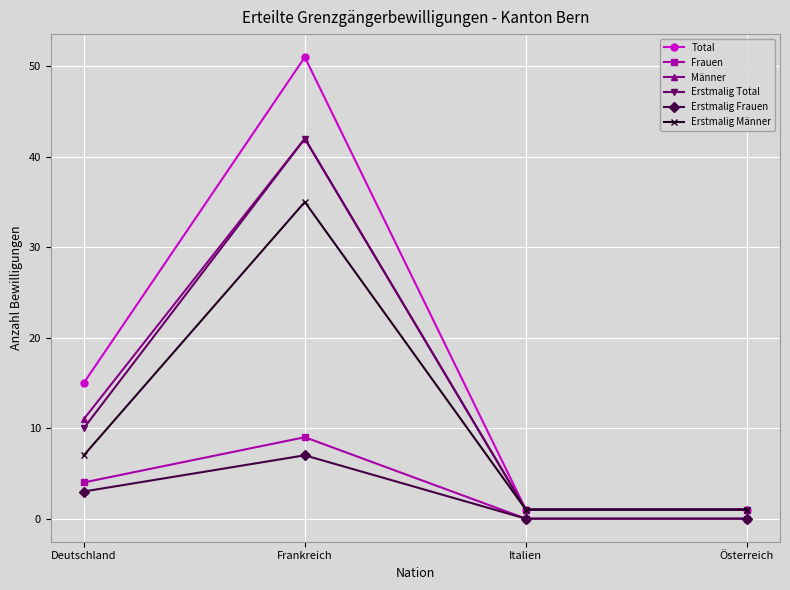

What is the total value across all series at Italien?

4